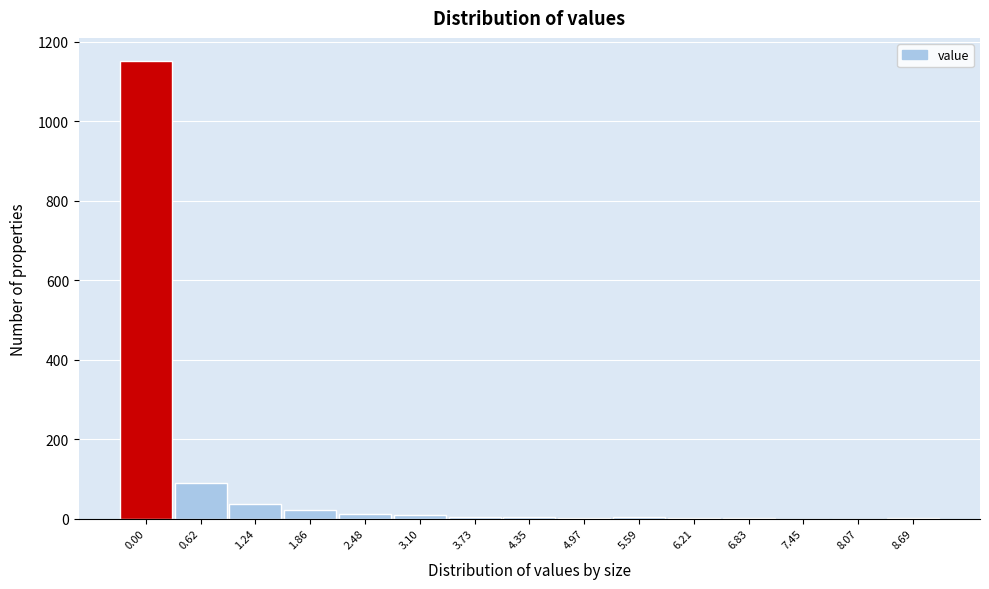

What is the maximum value shown in the chart?

1152